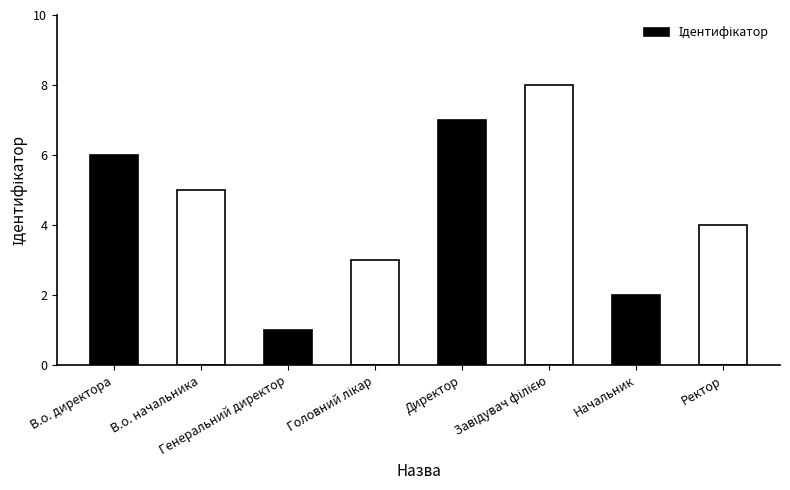

What is the greatest value displayed?

8